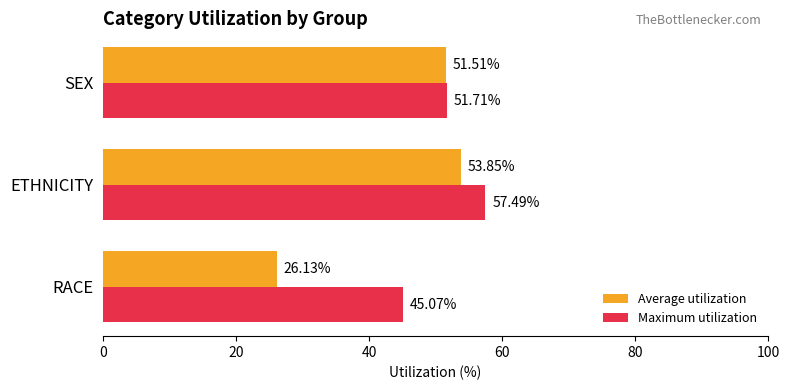

What is the average value of the Average utilization series?

43.8